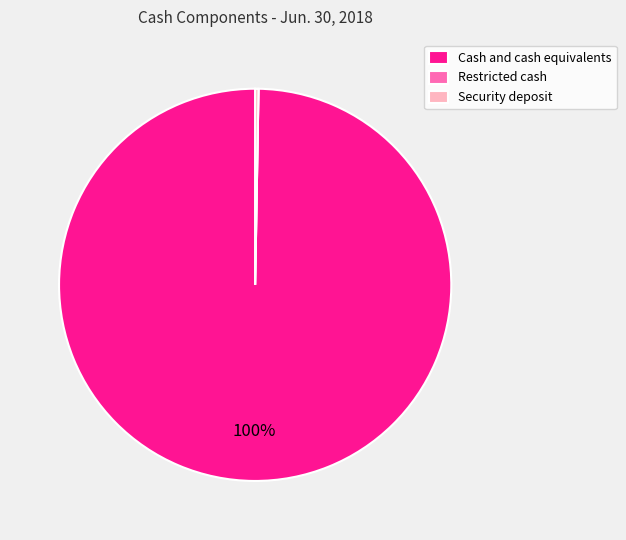

To the nearest percent, what is the average slice percentage?

33%